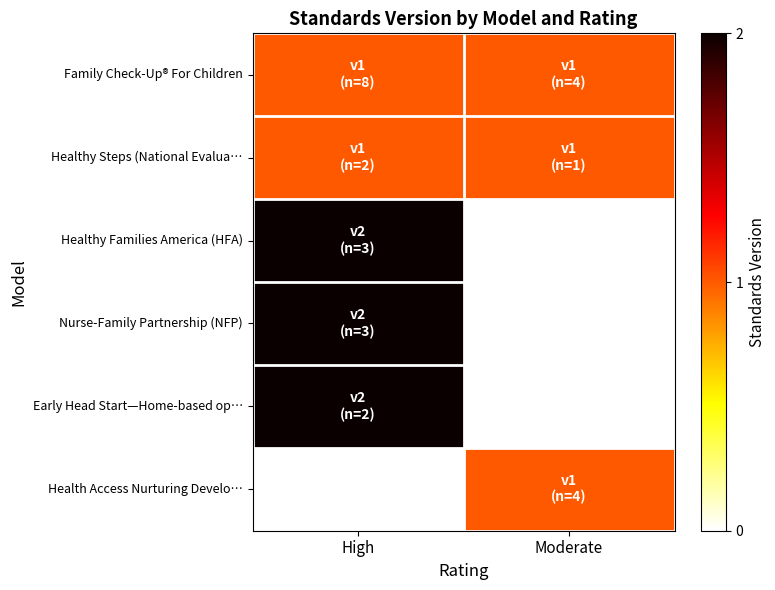

At how many categories does at least one series exceed 1?

1